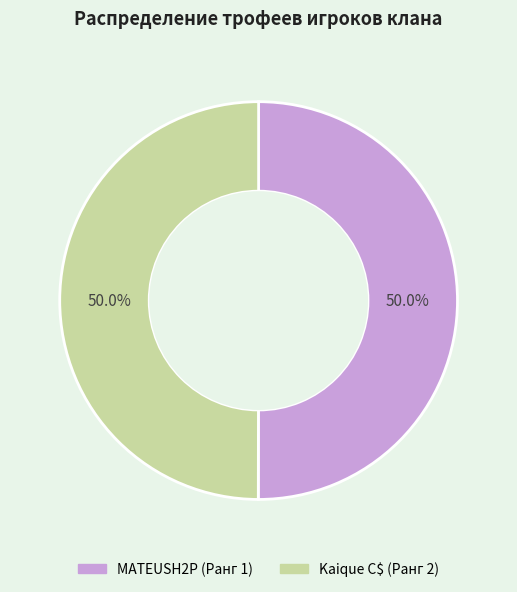

Combined, what portion of the pie is Kaique C$ (Ранг 2) and MATEUSH2P (Ранг 1)?

100.0%